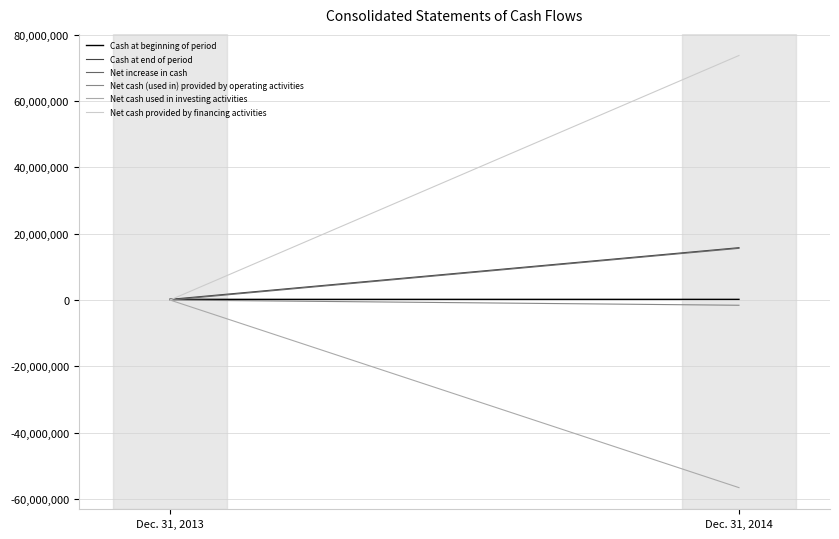

Is it true that Cash at end of period equals 6843153 at Dec. 31, 2014?

False